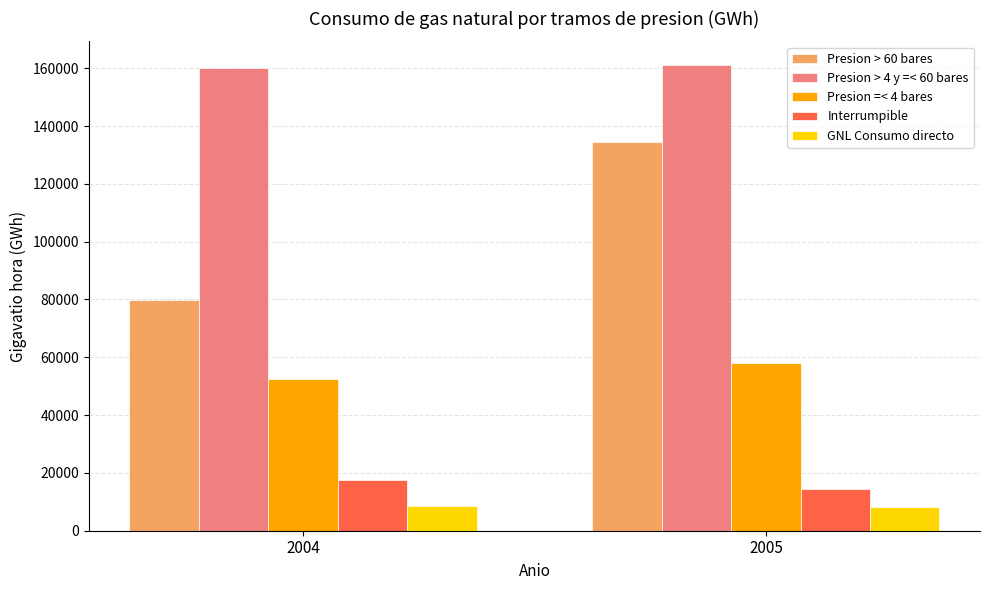

What is the value of the Presion > 60 bares bar at the 1st from the left?

79677.4